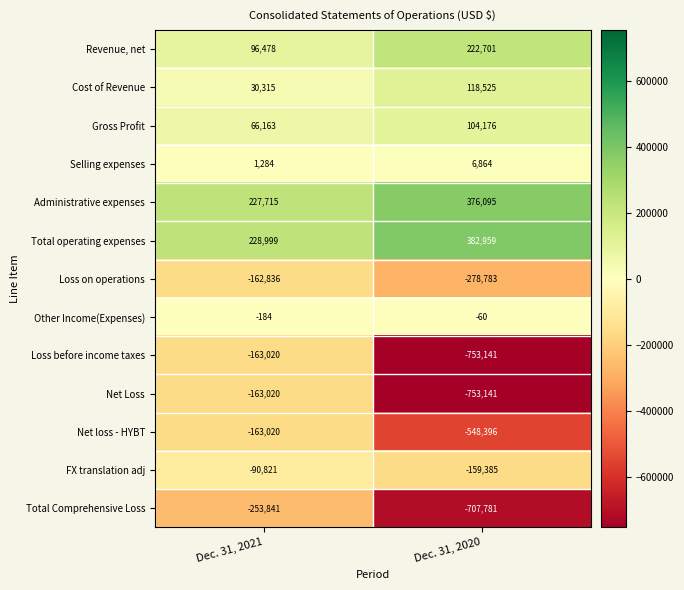

The value of Gross Profit at Dec. 31, 2020 is 25809. True or false?

False